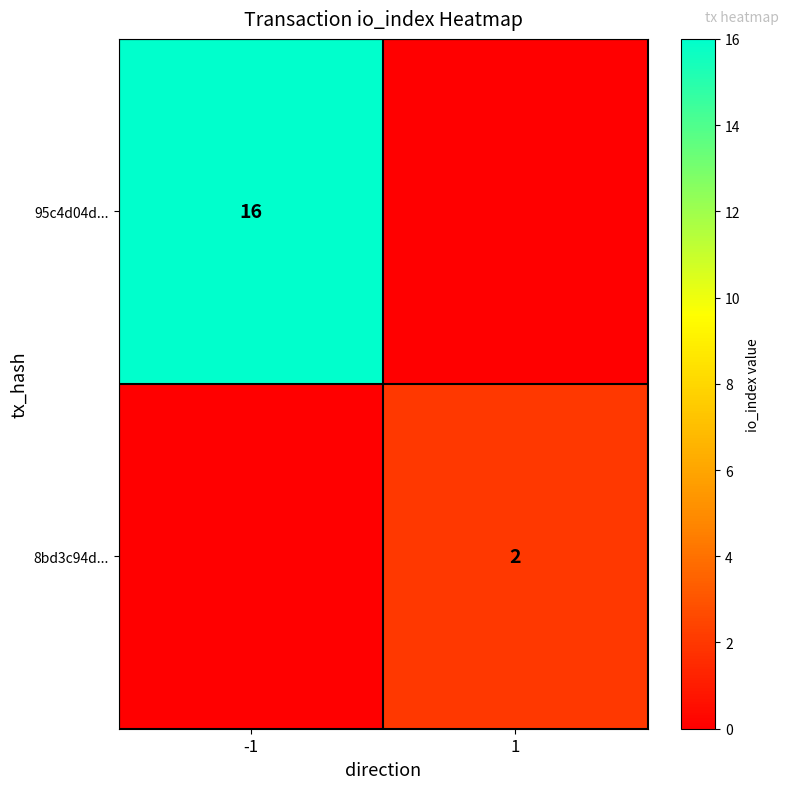

Is it true that 95c4d04d... equals 24 at -1?

False